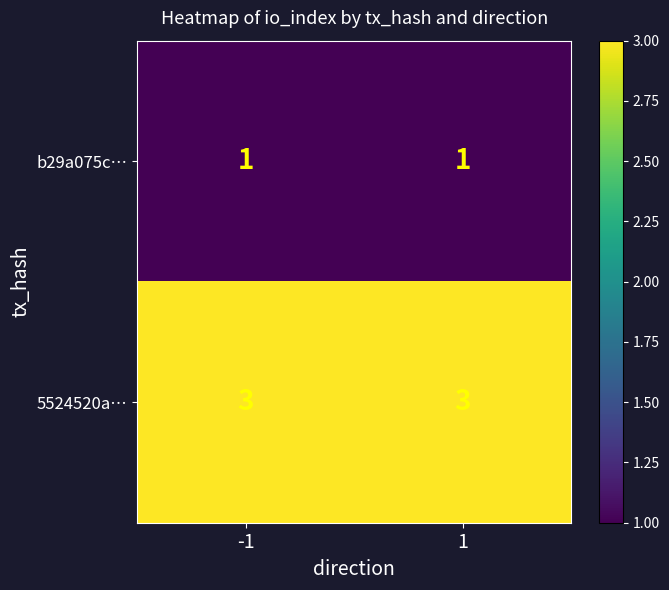

List the series in order of their peak value, lowest first.

b29a075c…, 5524520a…